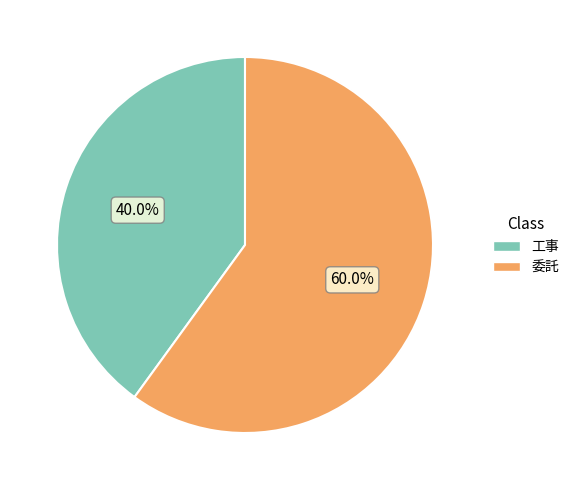

To the nearest percent, what is the difference between the largest and smallest slice percentages?

20%